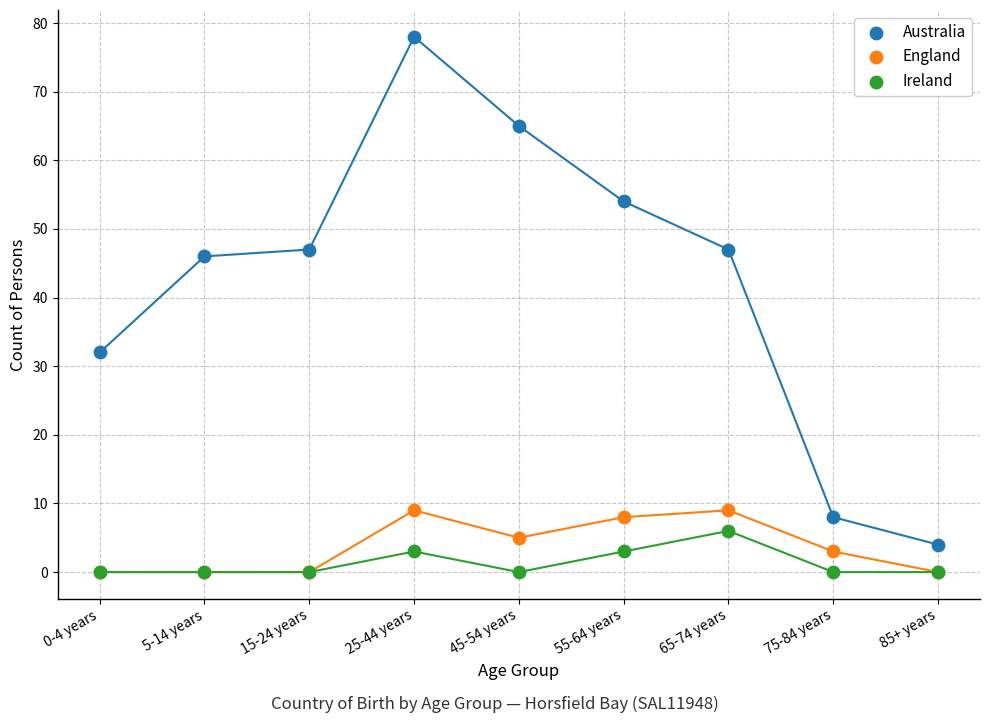

In the Australia series, what Y value is closest to 41?

46